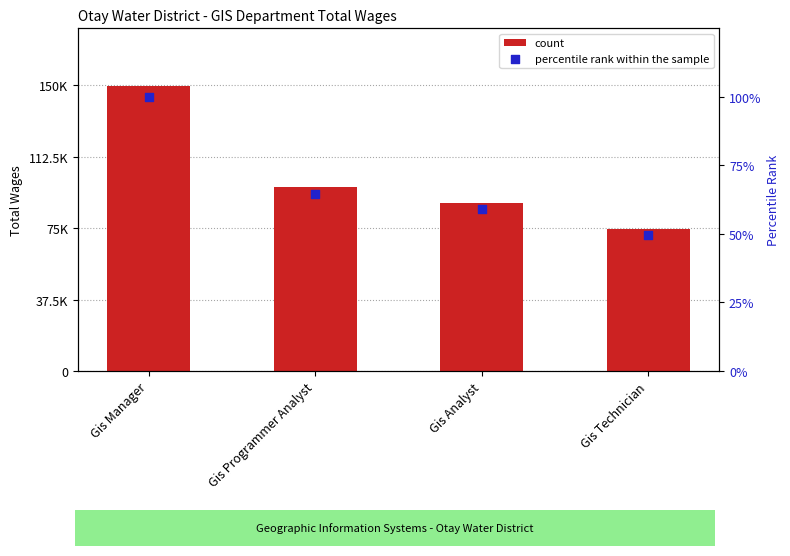

Which series reaches the maximum Y coordinate?

count